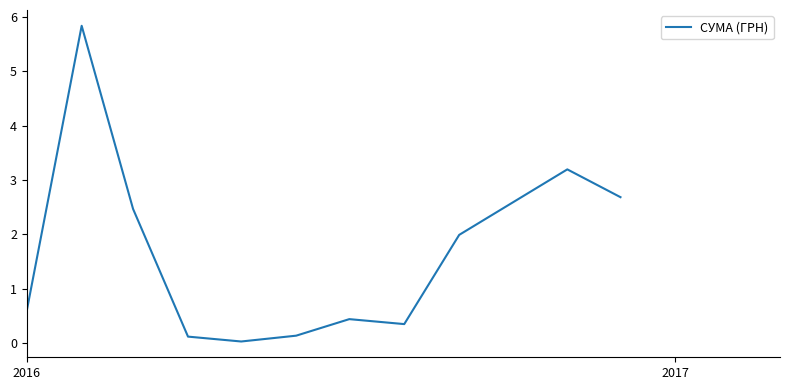

What is the difference between the maximum and minimum values?

5.8